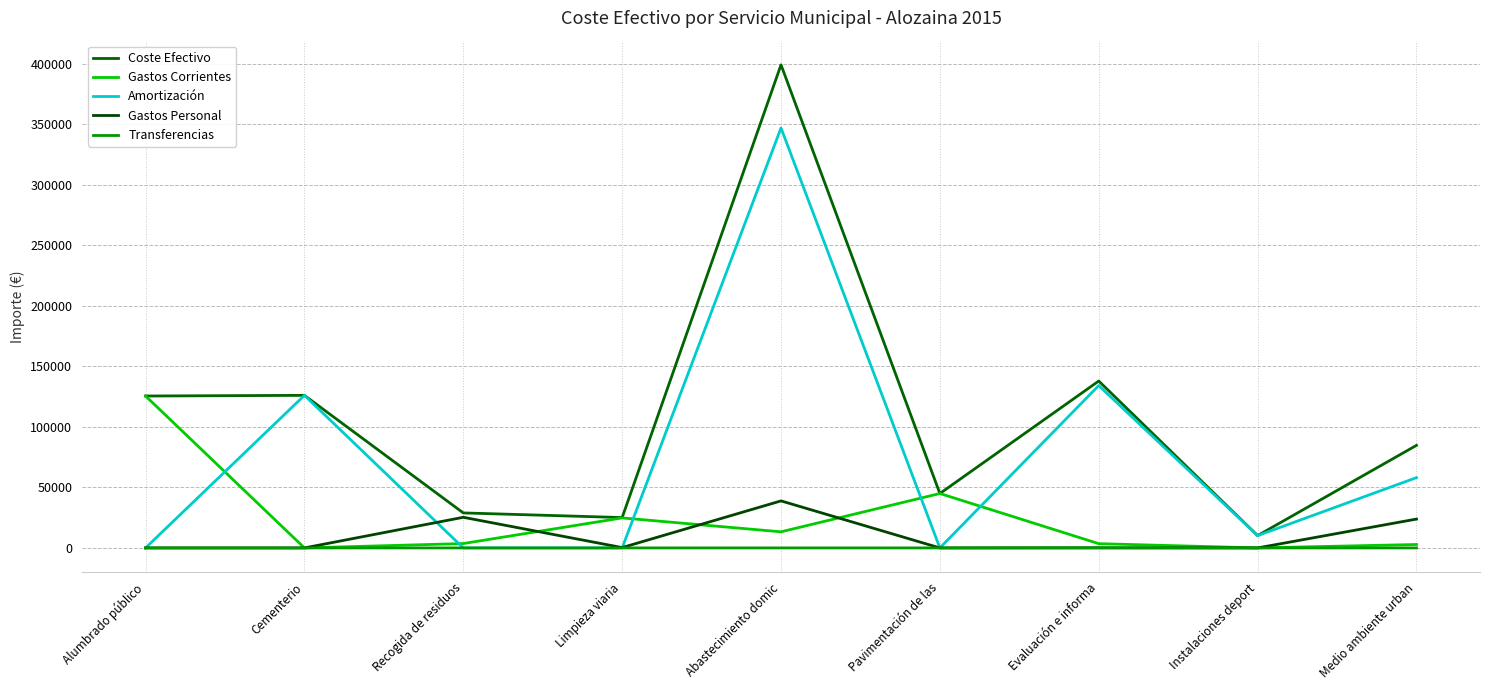

True or false: Gastos Personal has a value of 38878.2 at Abastecimiento domic.

True